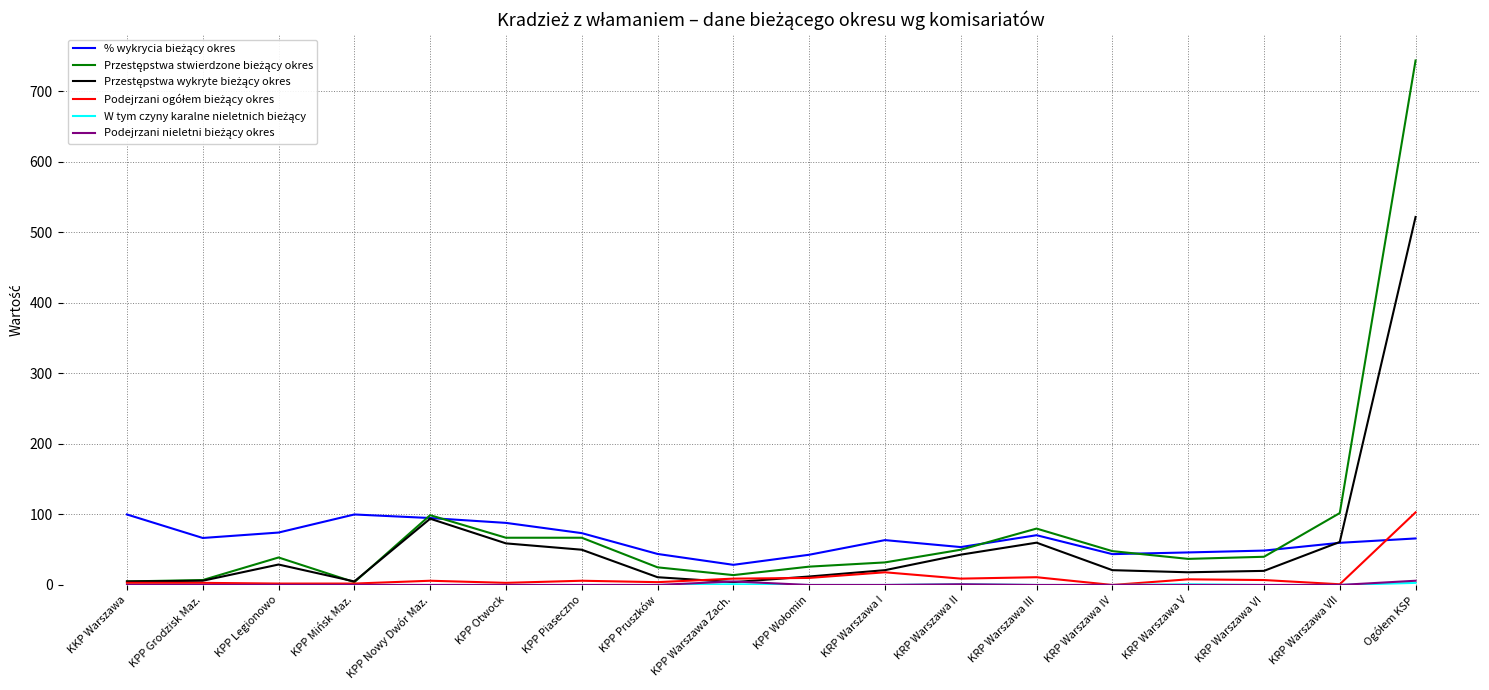

What is the greatest value displayed?

744.0